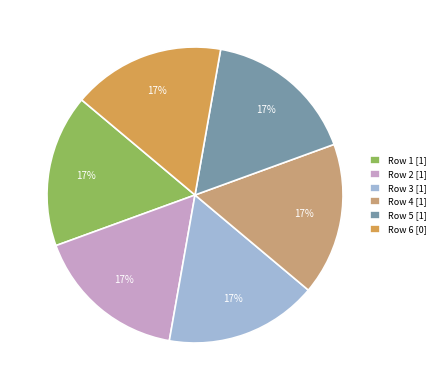

Is the sum of Row 3 [1] and Row 2 [1] greater than half?

No